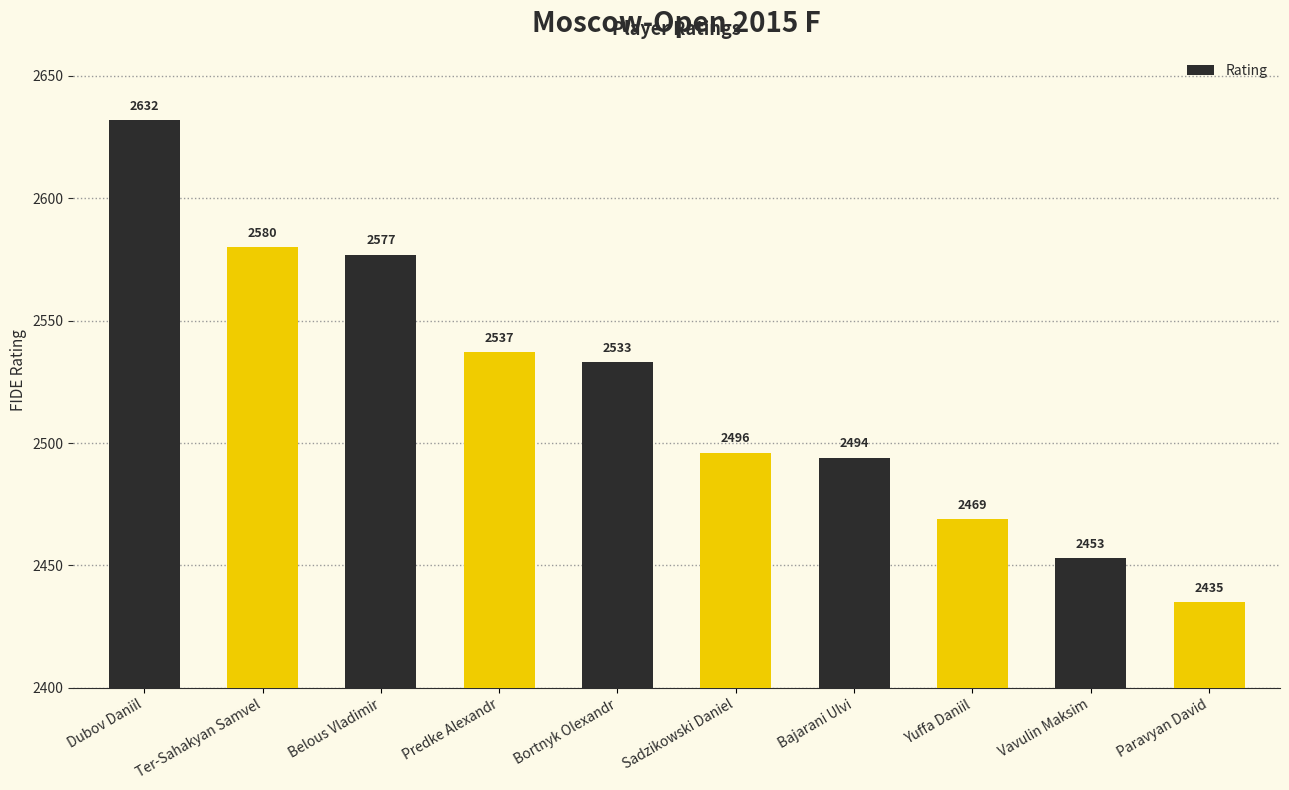

What is the smallest value displayed?

2435